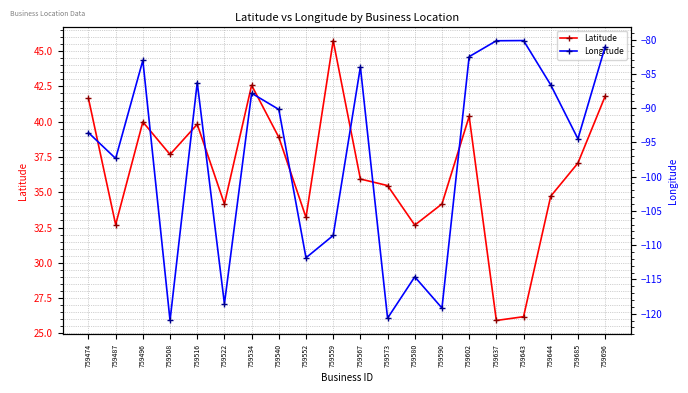

Which category has the highest value in the Longitude series?

759643